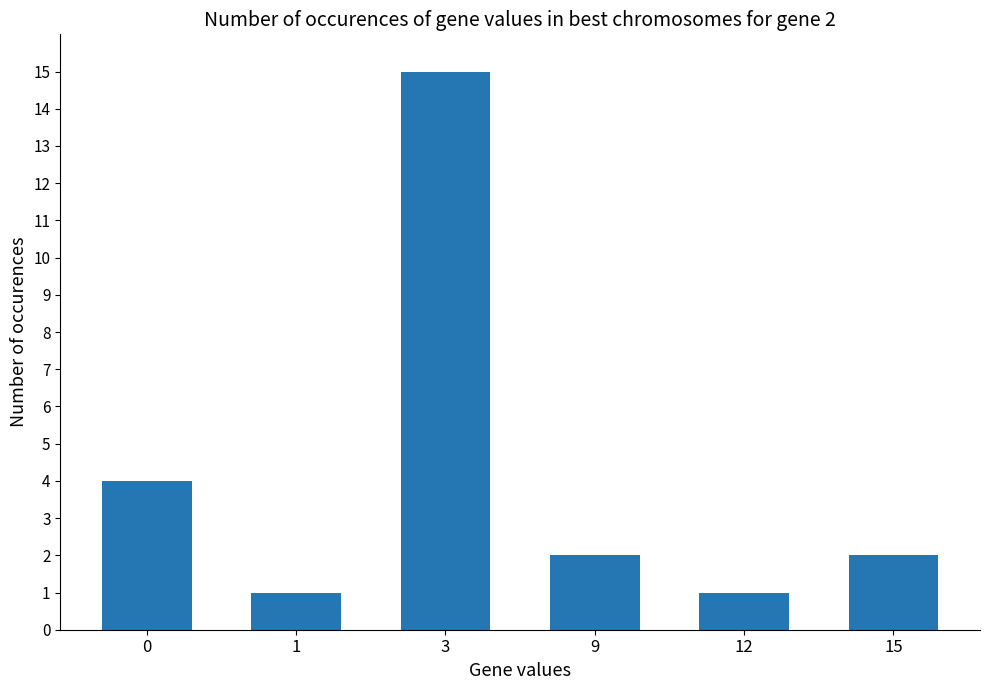

Reading right to left, extract all data points from this chart.

2	1	2	15	1	4